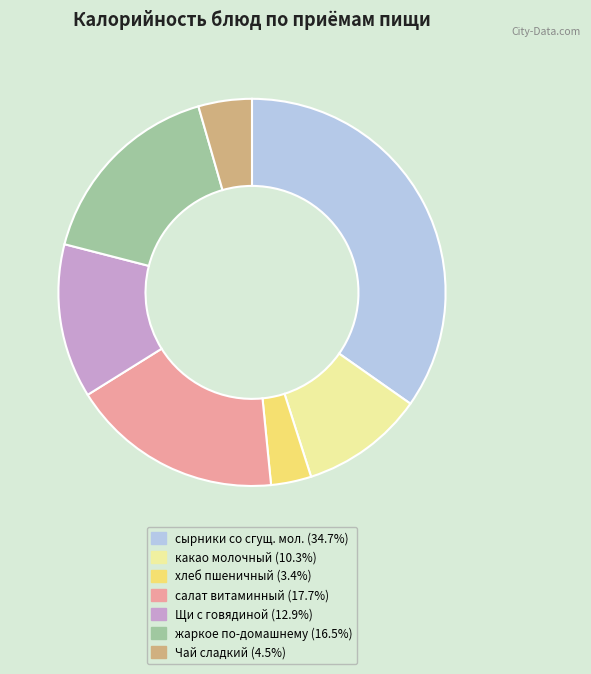

Is there any slice that represents more than half of the pie?

No